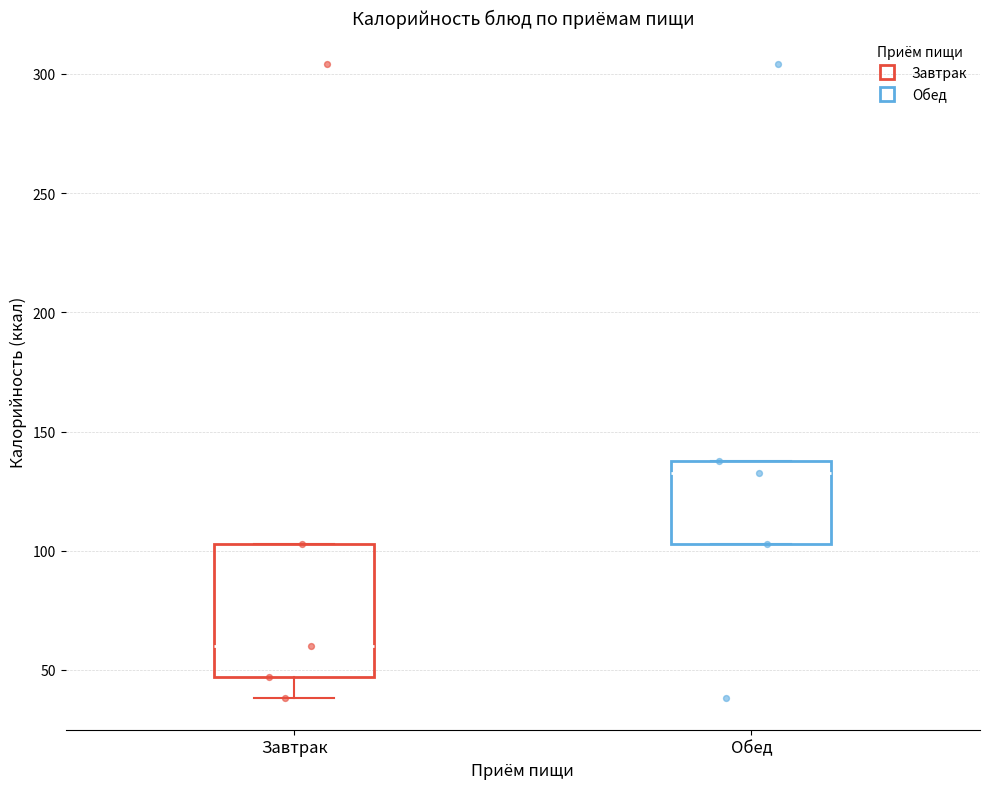

Where is the lower edge of the box for Завтрак on the y-axis? The values are not printed on the chart, so give them approximately, as read against the axis.

45